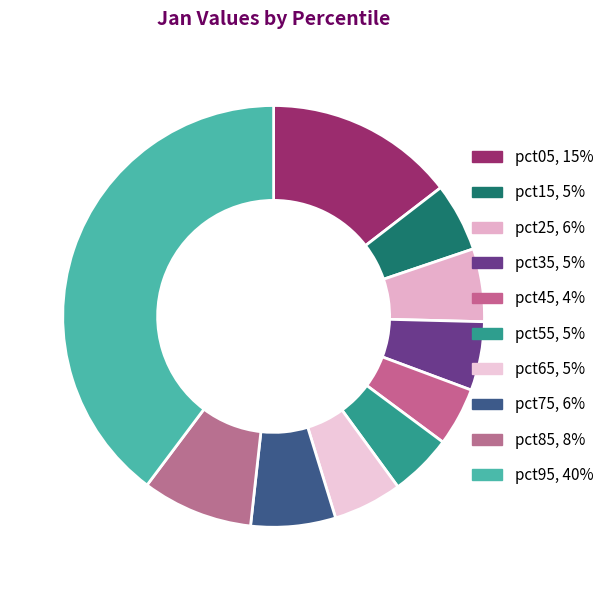

Does pct25 represent more than half of the total?

No